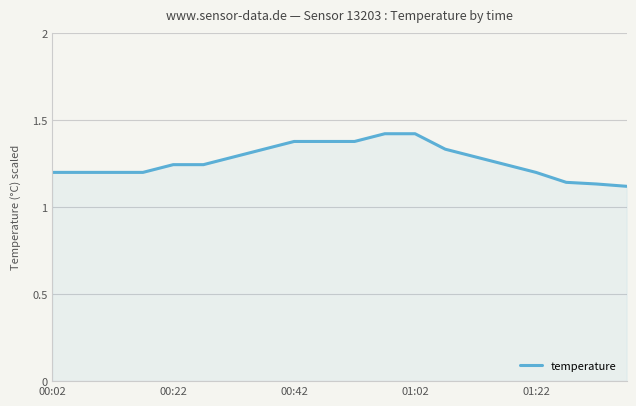

What is the difference between the maximum and minimum values?

0.3